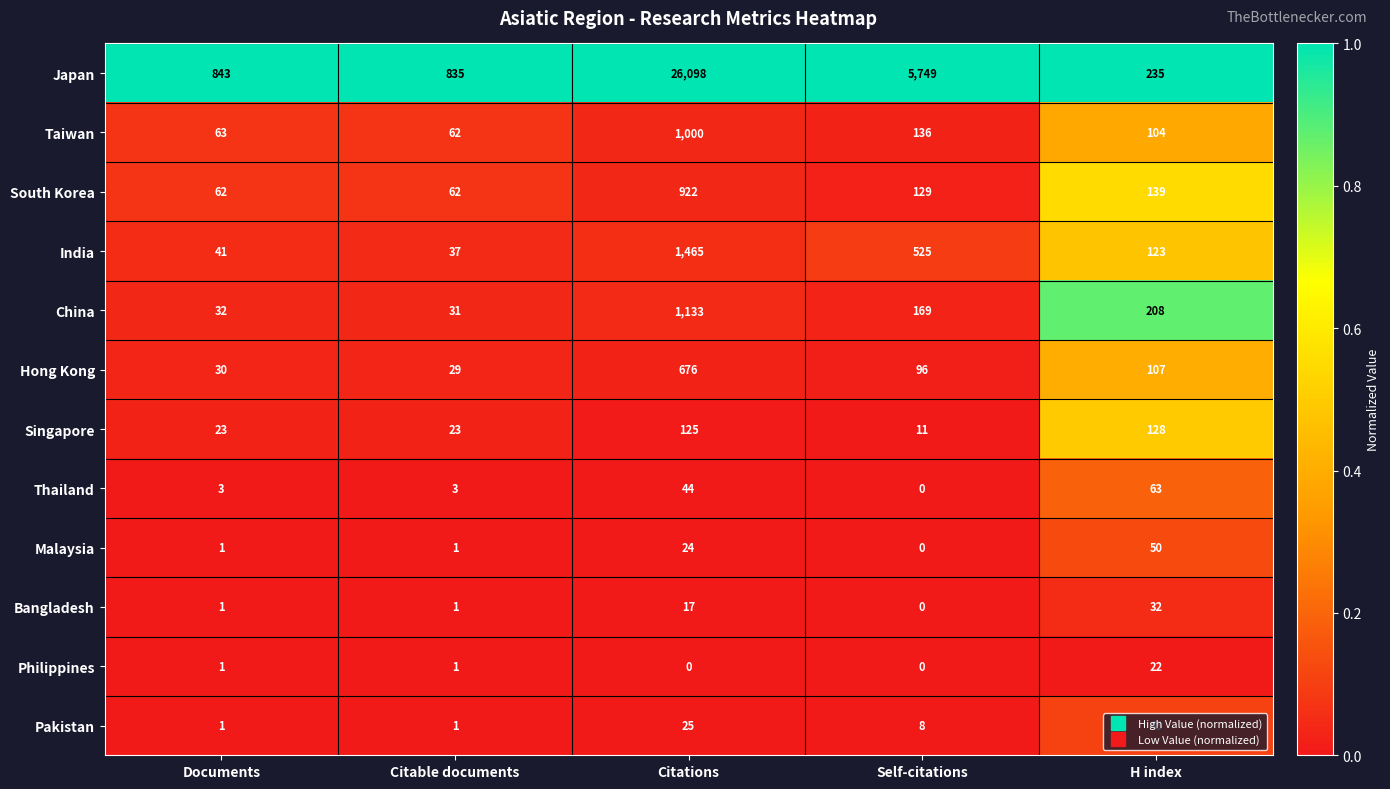

Which series has the largest total across all categories?

Japan